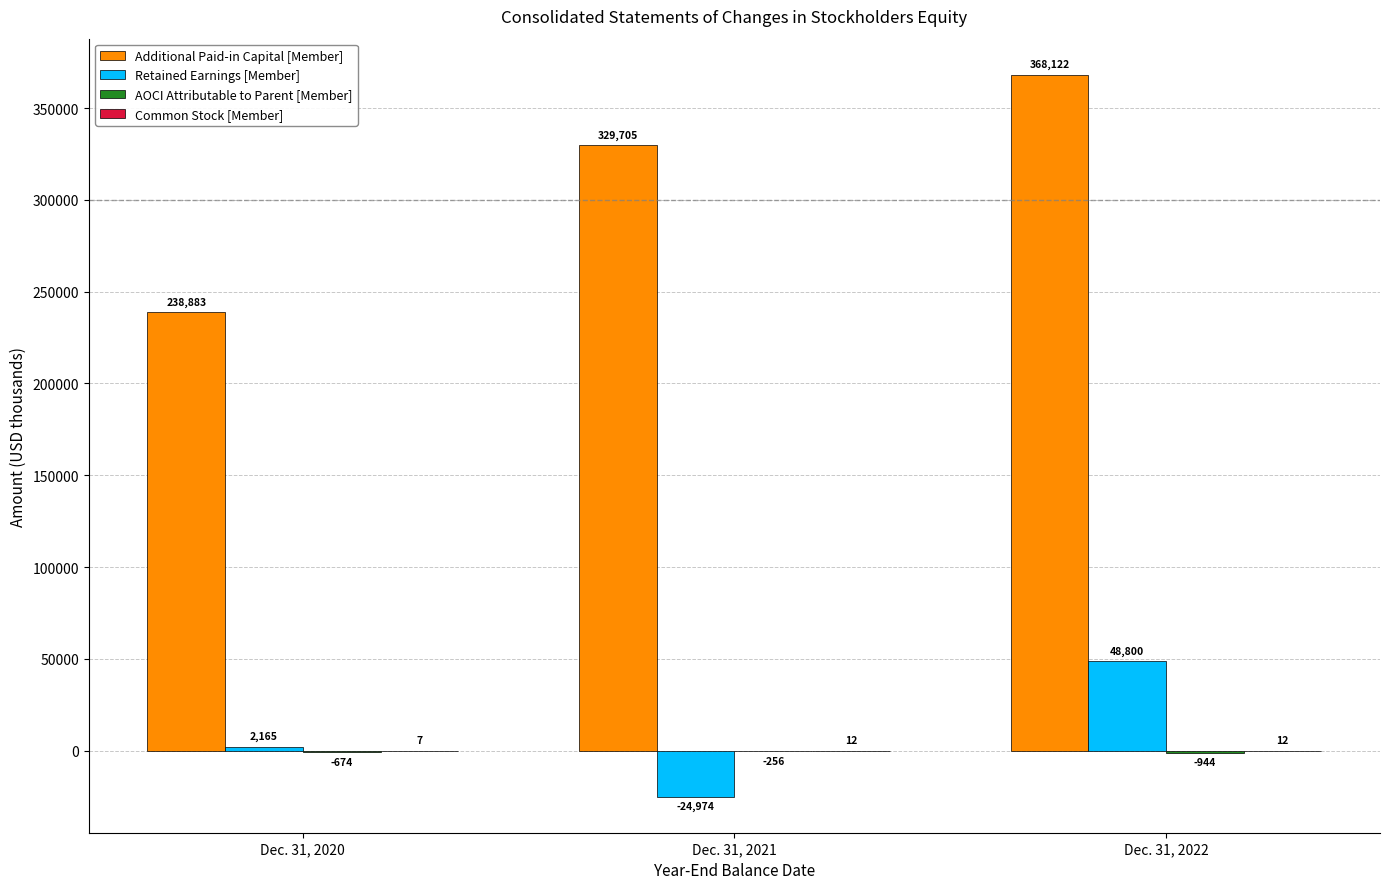

At which label does Additional Paid-in Capital [Member] reach its peak?

Dec. 31, 2022